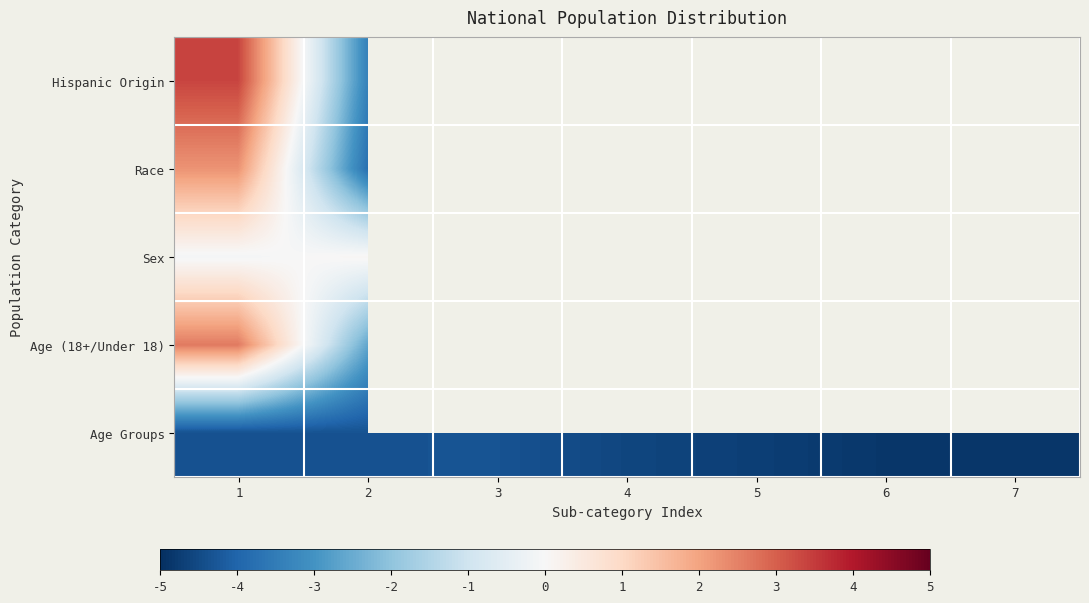

Which series changed the most between 4 and 6?

Age Groups